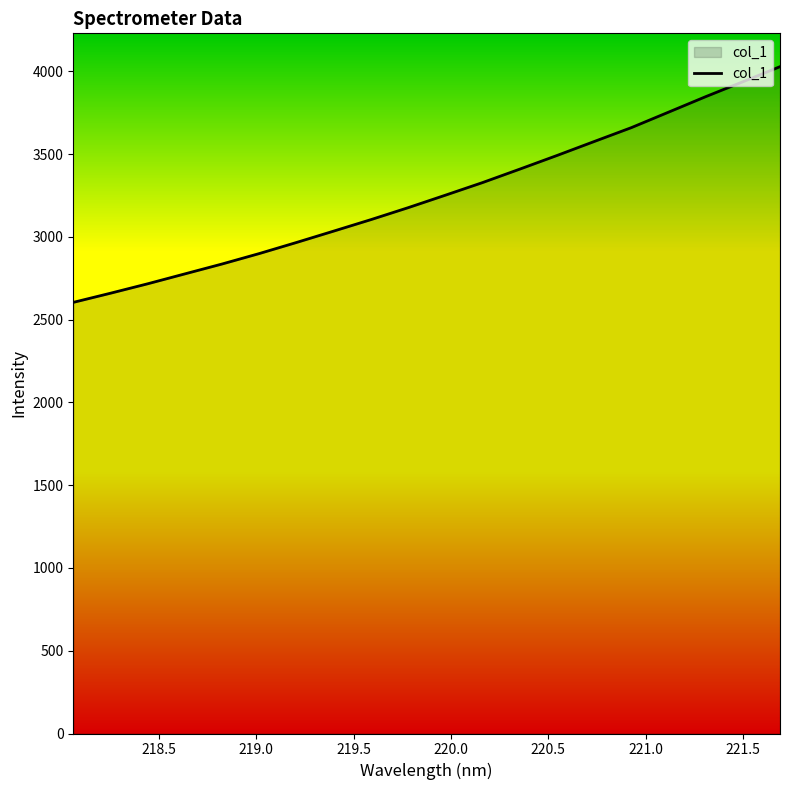

What is the smallest value displayed?

2603.9